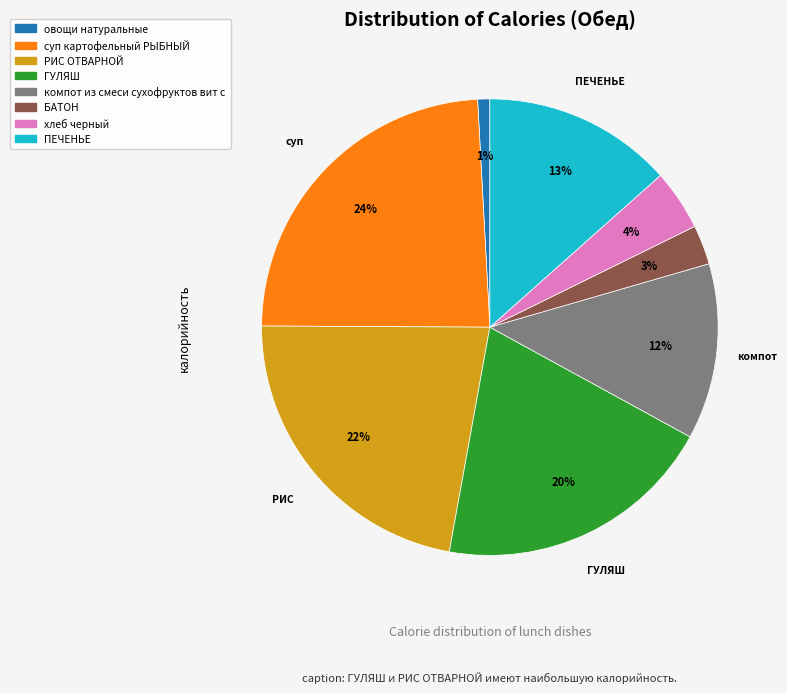

Which category has the smallest portion of the pie?

овощи натуральные